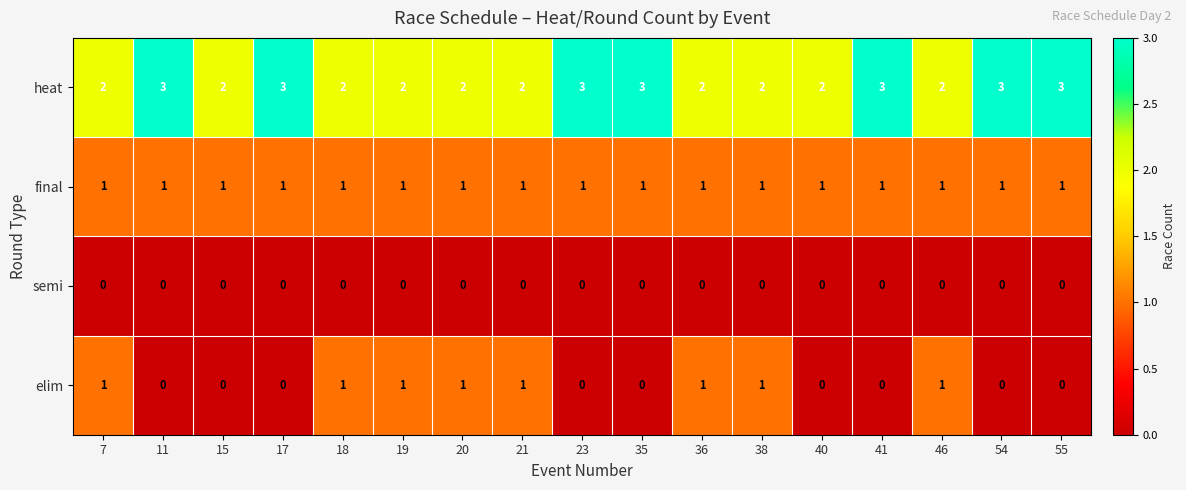

Which series has the largest total across all categories?

heat